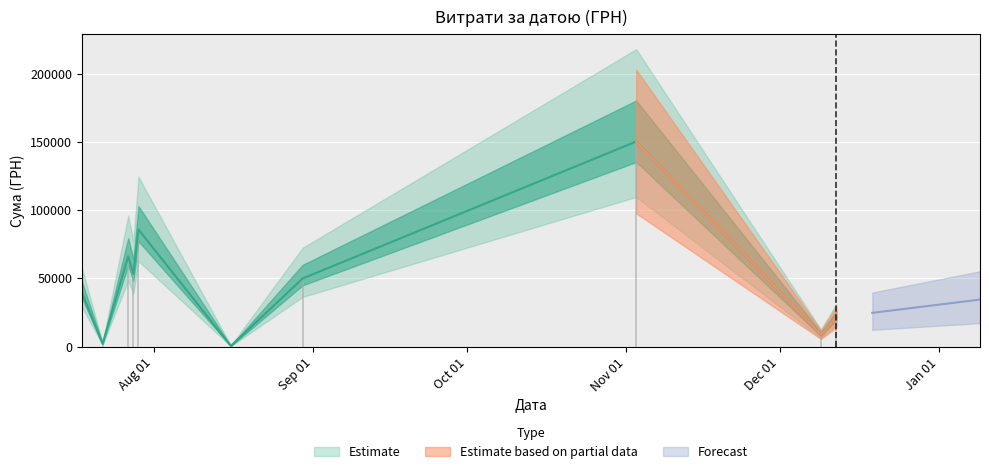

What is the maximum value shown in the chart?

150216.7